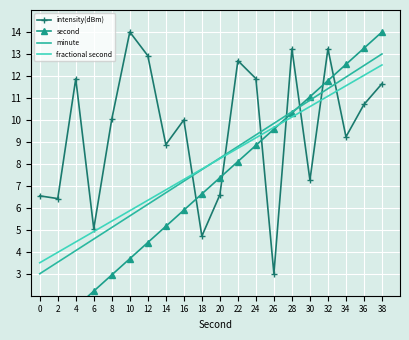

At which label is intensity(dBm) closest to 8?

30